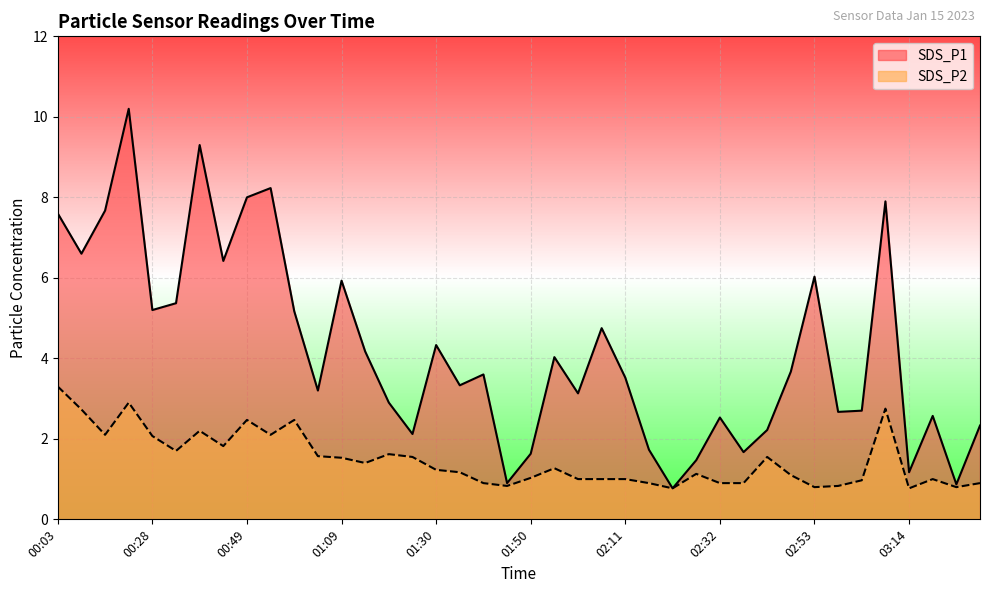

The value of SDS_P2 at 00:54 is 2.1. True or false?

True